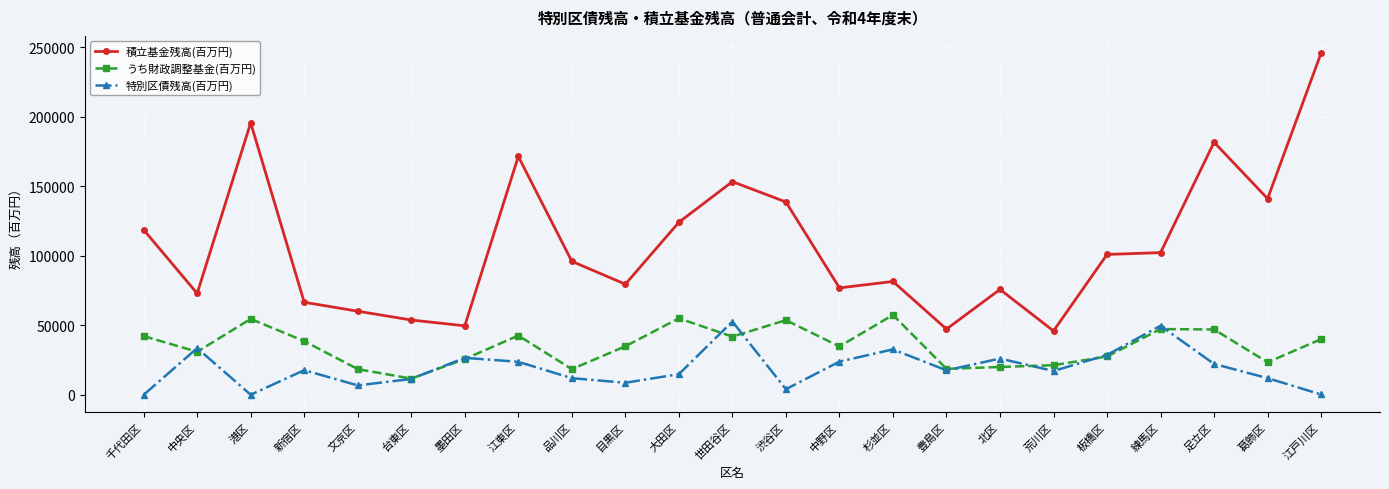

Which category has the highest value across all series?

江戸川区